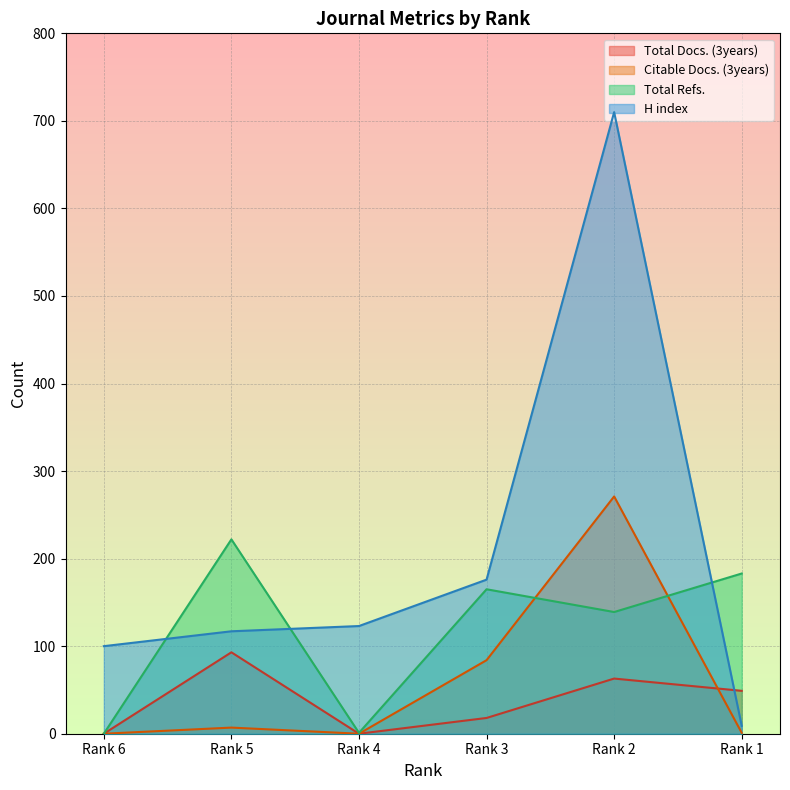

How many interior local peaks does the Citable Docs. (3years) series have?

2